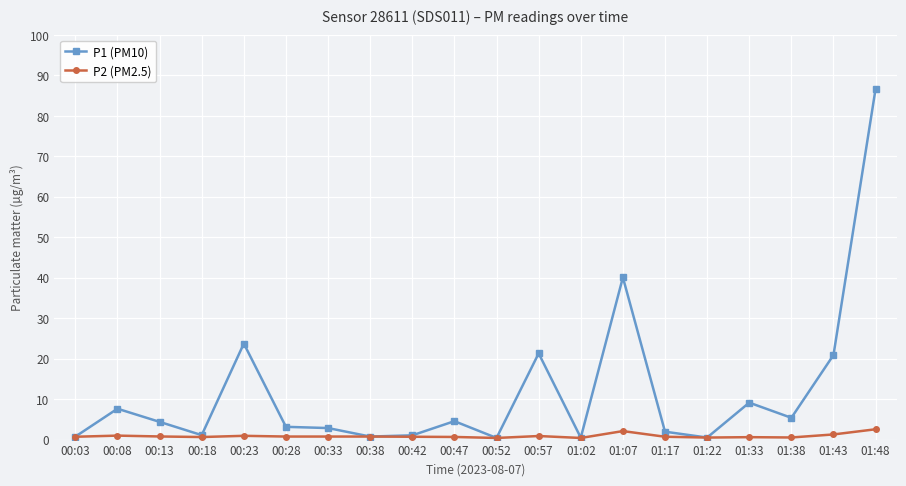

The value of P2 (PM2.5) at 01:48 is 2.5. True or false?

True